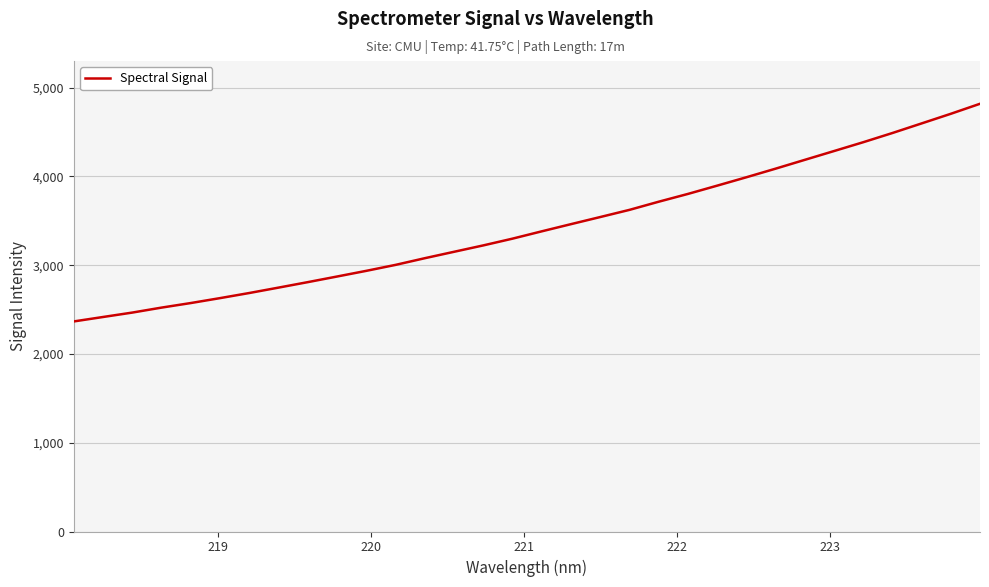

What is the smallest value displayed?

2366.1